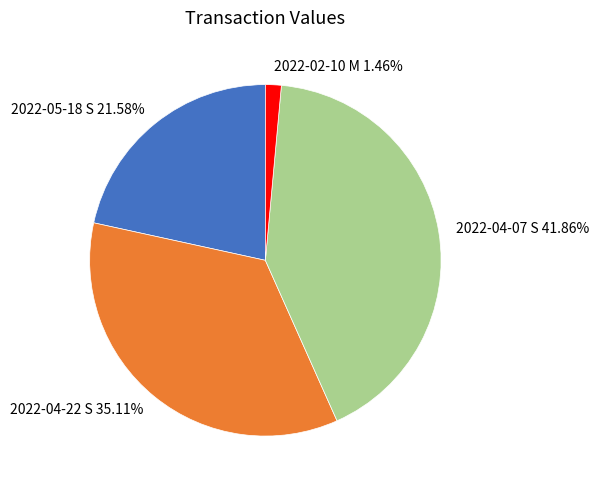

Which category has the smallest portion of the pie?

2022-02-10 M